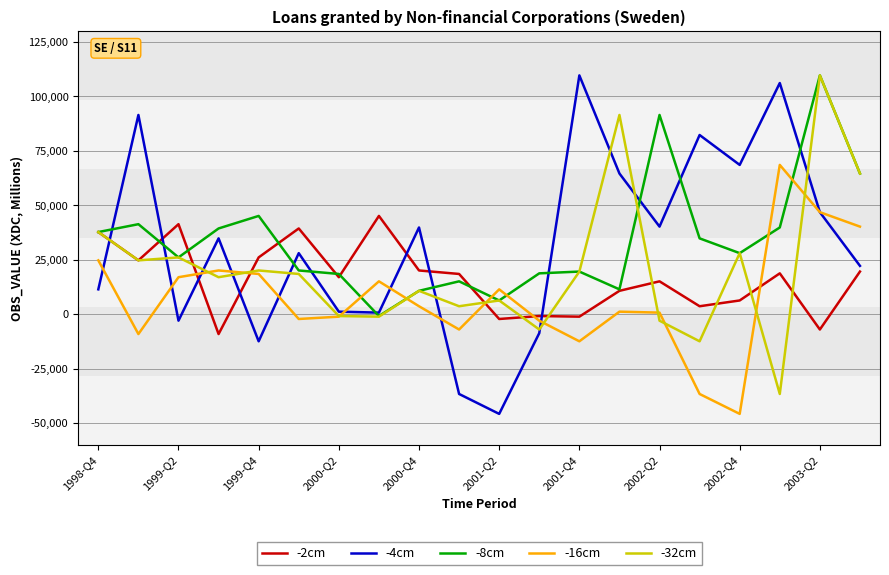

After their last crossing, which series has the higher values: -2cm or -16cm?

-16cm